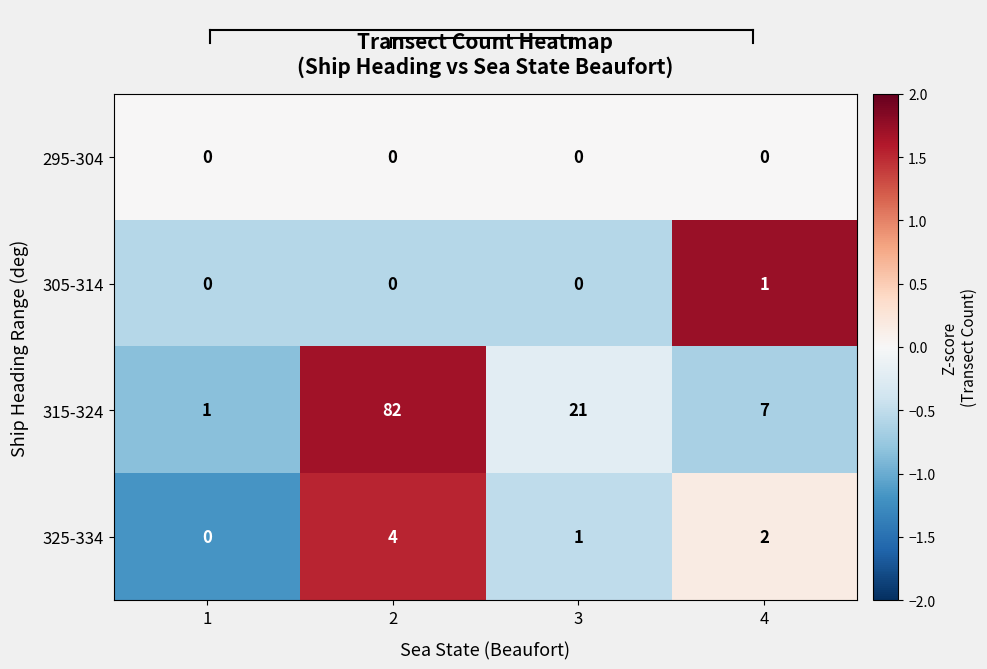

Which series has the largest total across all categories?

315-324